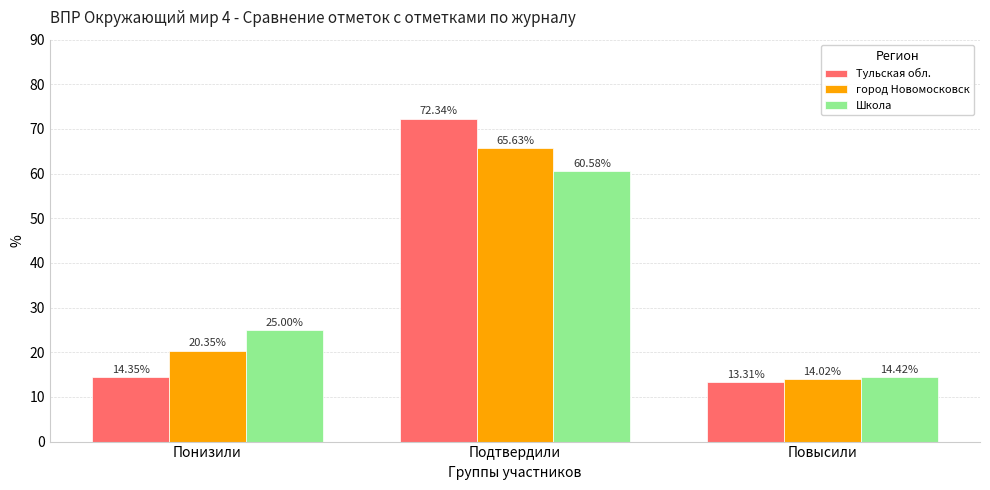

Count the number of data series in this chart.

3